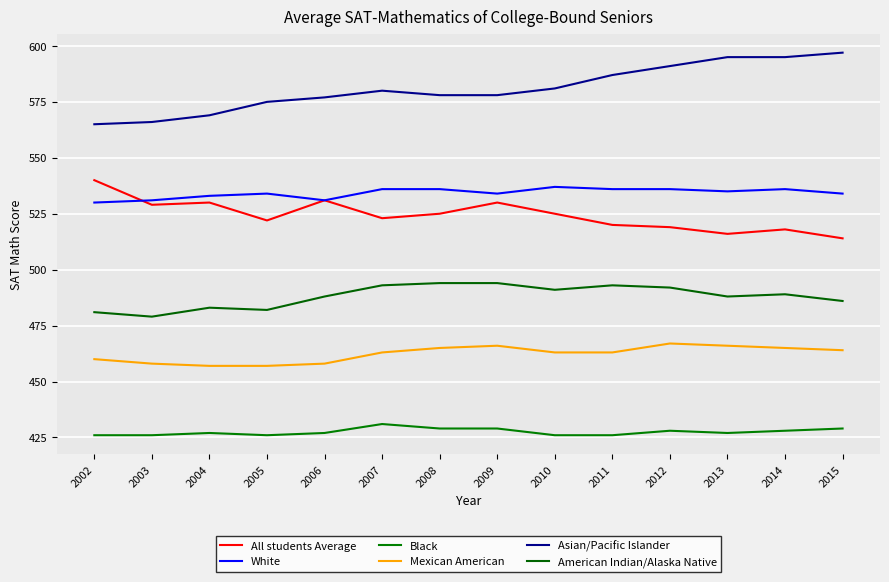

Which series has the largest range (max minus min)?

Asian/Pacific Islander